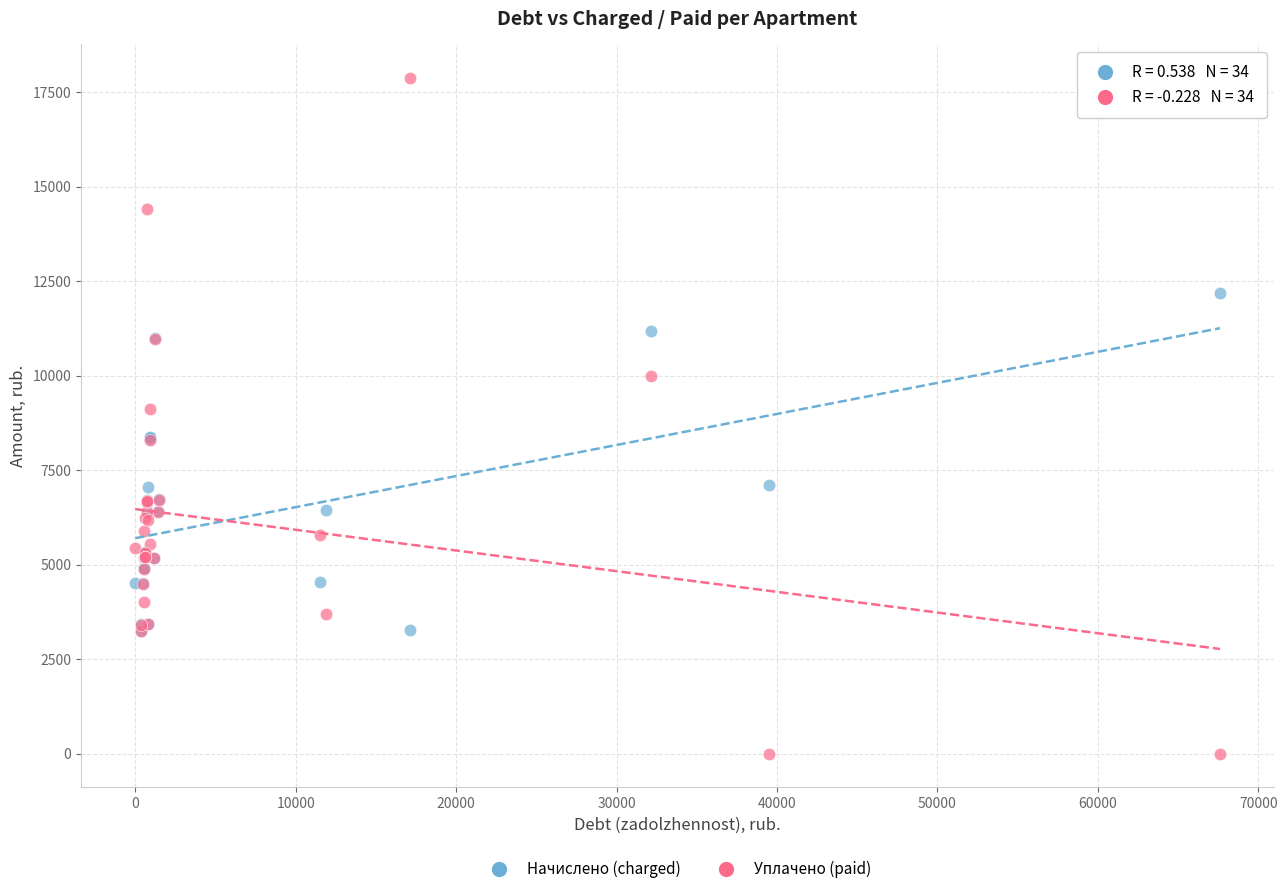

Which series contains the lowest Y value?

Уплачено (paid)